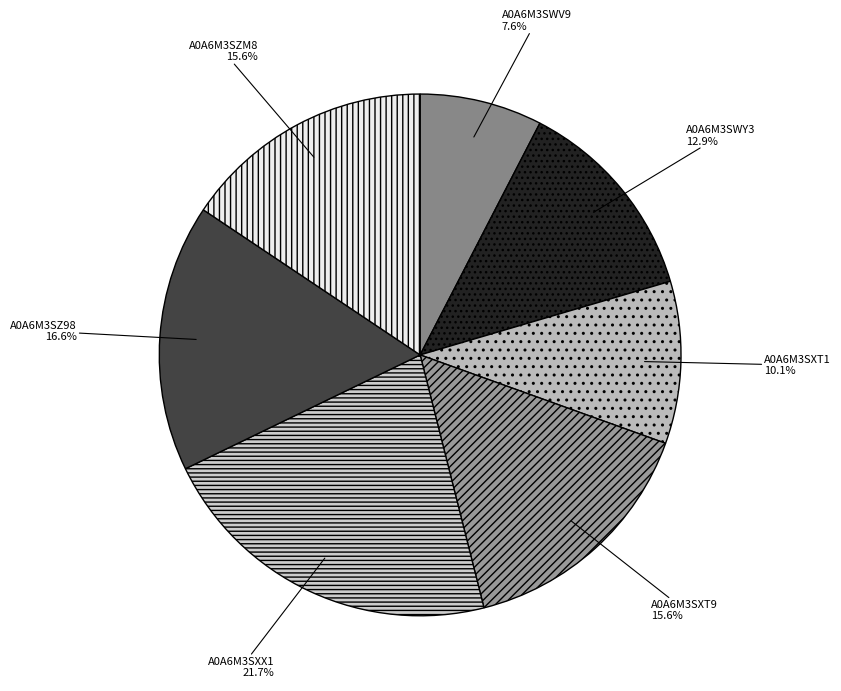

True or false: A0A6M3SXX1 accounts for 29% of the total.

False